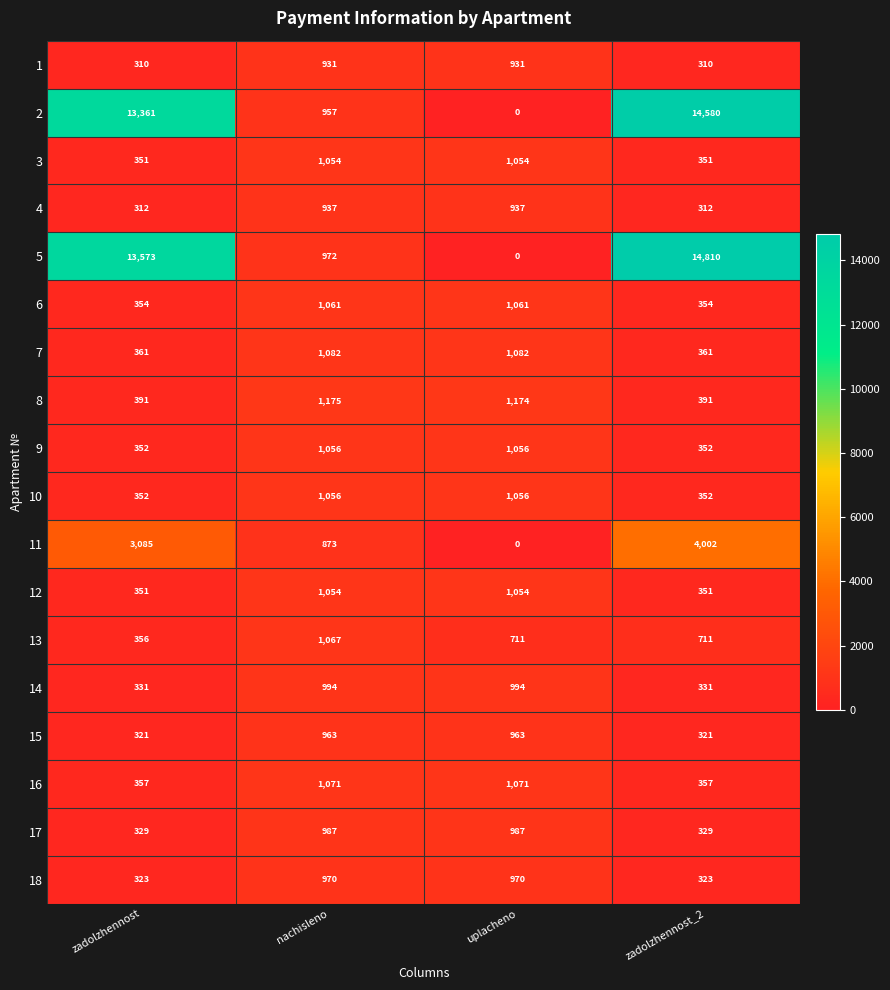

What is the difference between the highest and lowest values at uplacheno?

1174